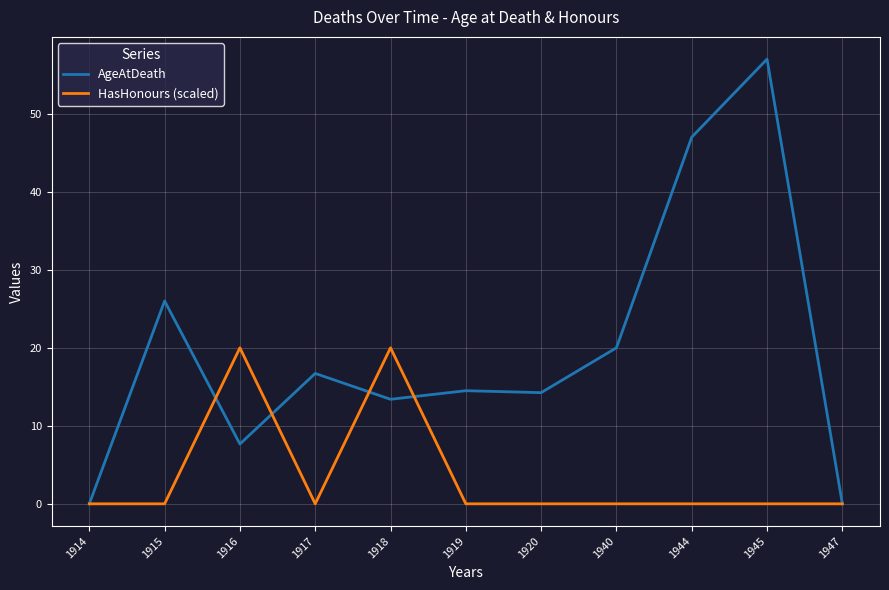

What is the spread (max minus min) of values at 1919?

14.5